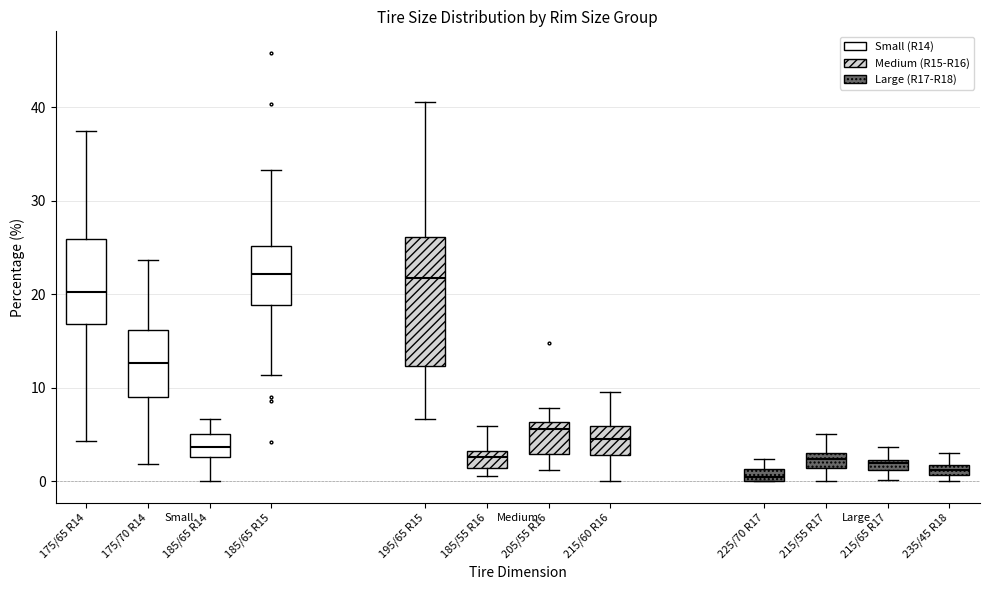

Which box is the tallest, from its lower edge to its upper edge?

195/65 R15